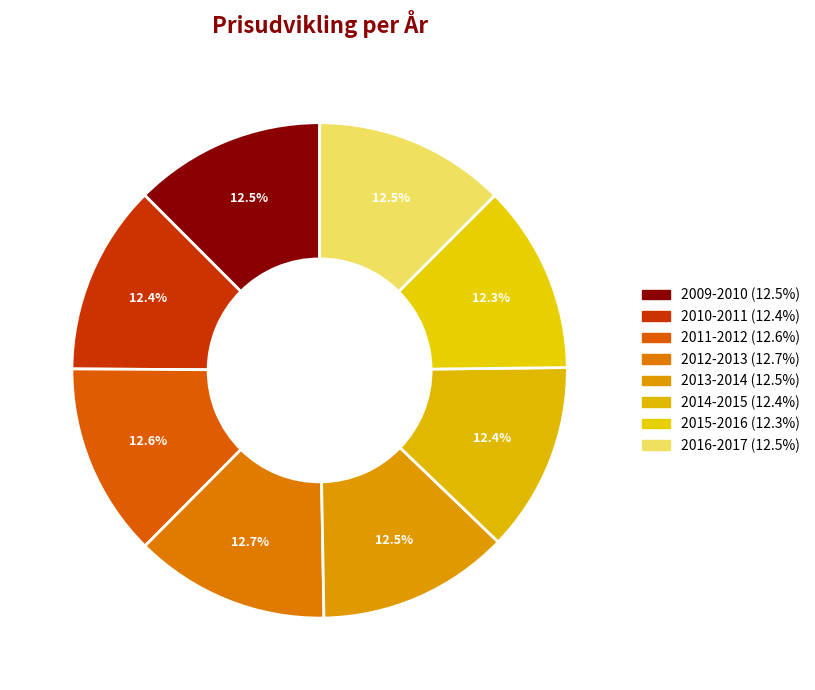

How many segments does this pie chart have?

8